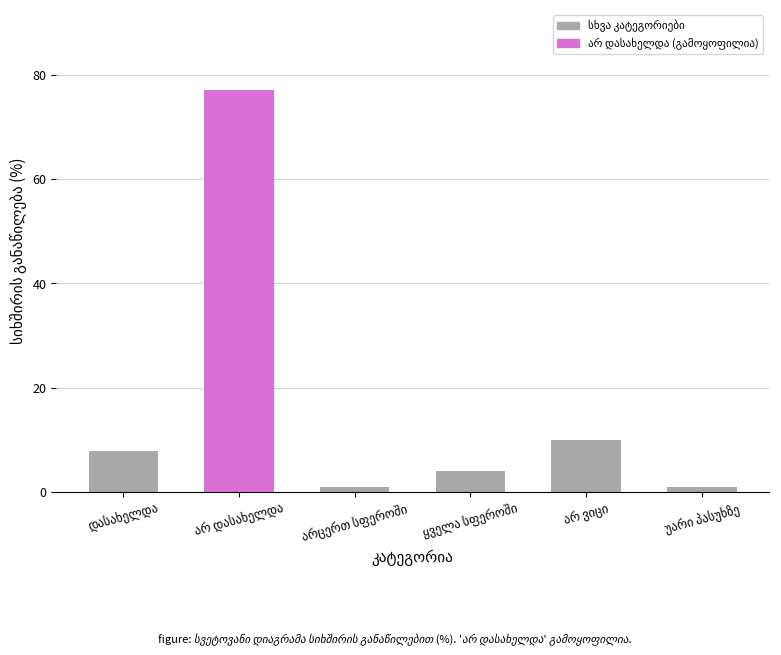

Reading left to right, transcribe all the data shown in this chart.

8	77	1	4	10	1